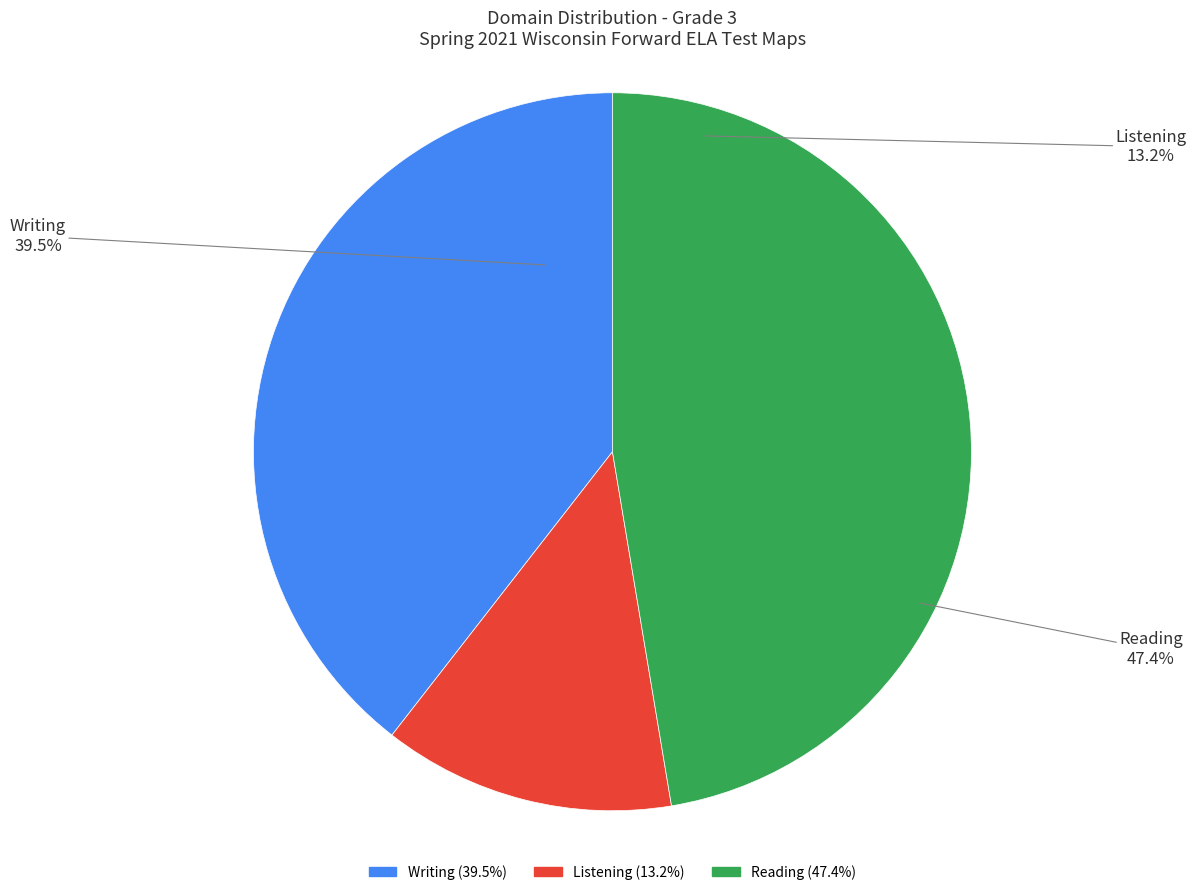

To the nearest percent, what is the combined percentage of Listening and Writing?

53%